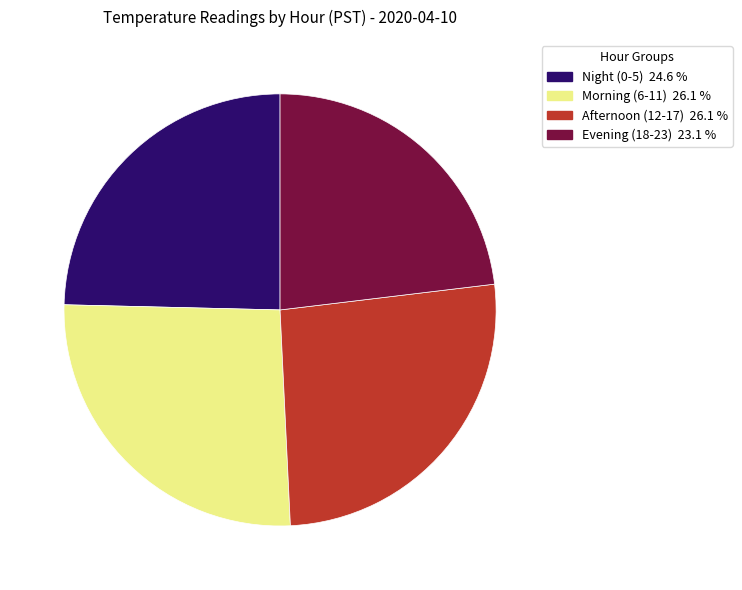

How many slices are in this pie chart?

4